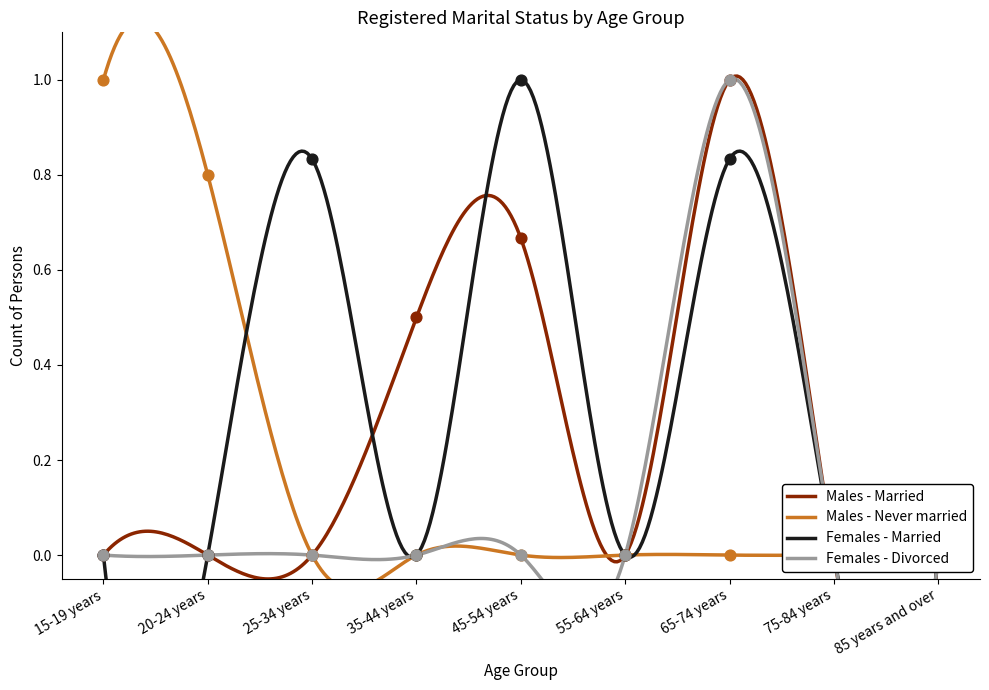

Which series has the largest total across all categories?

Females - Married